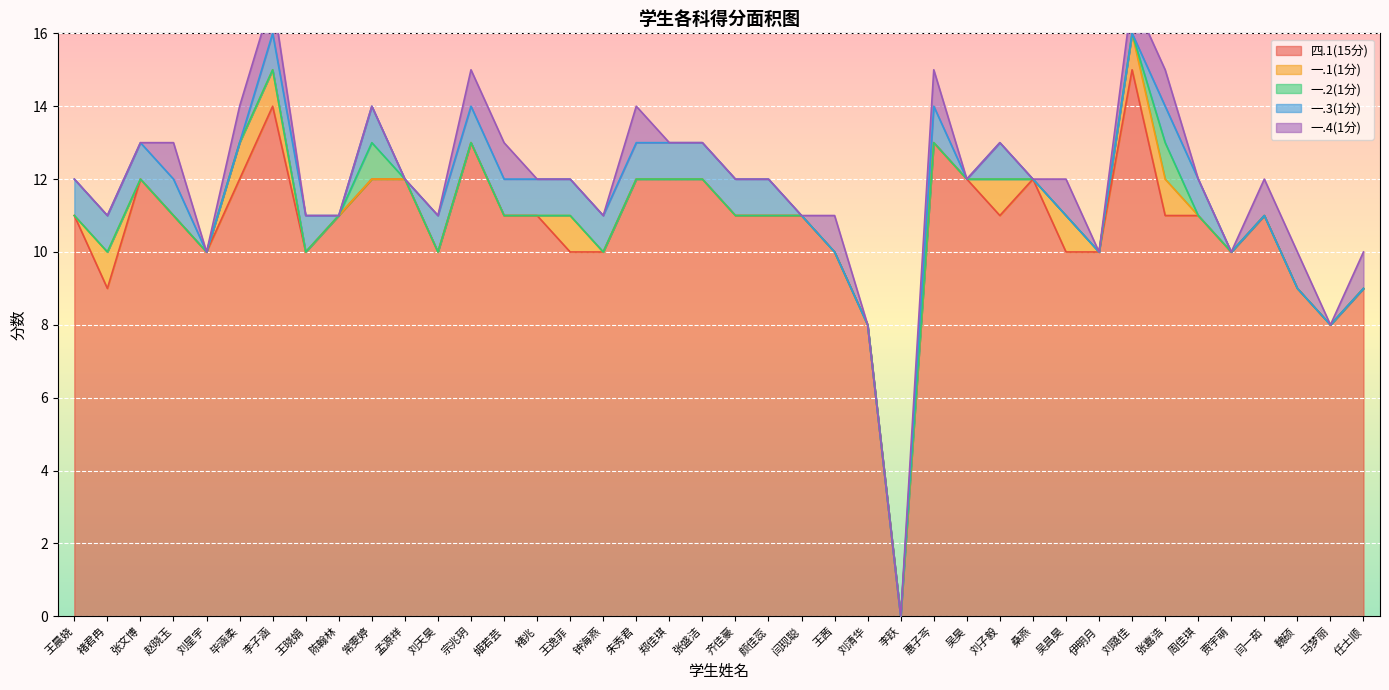

At which category does the chart reach its minimum across all series?

李跃